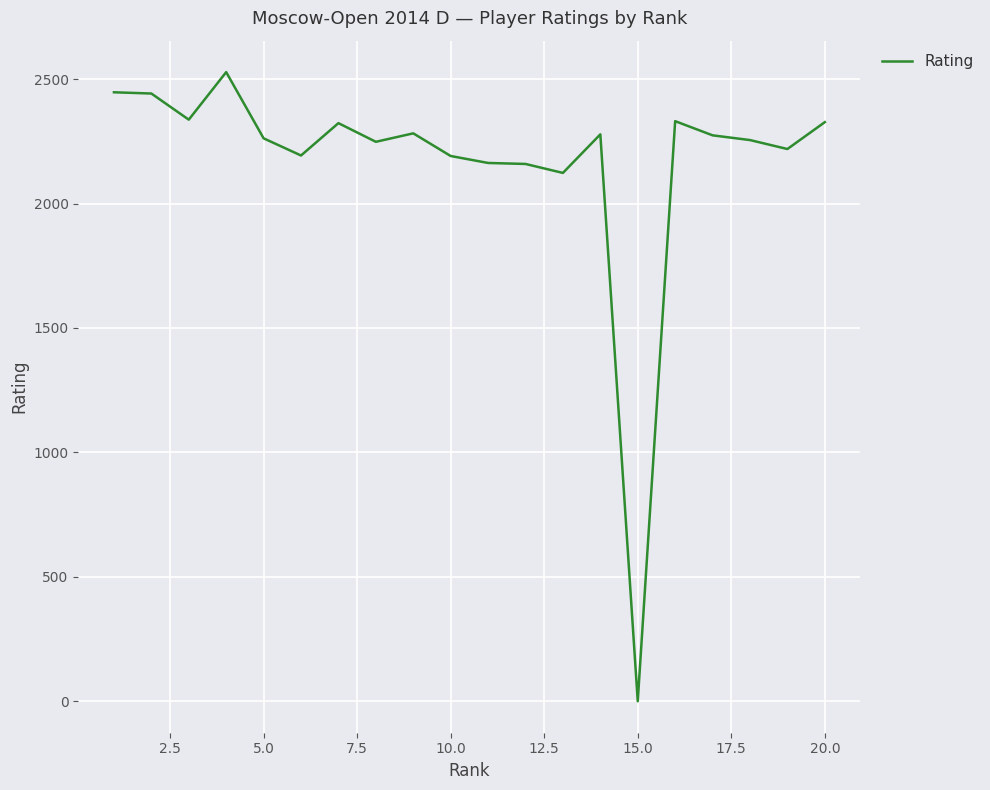

What is the greatest value displayed?

2528